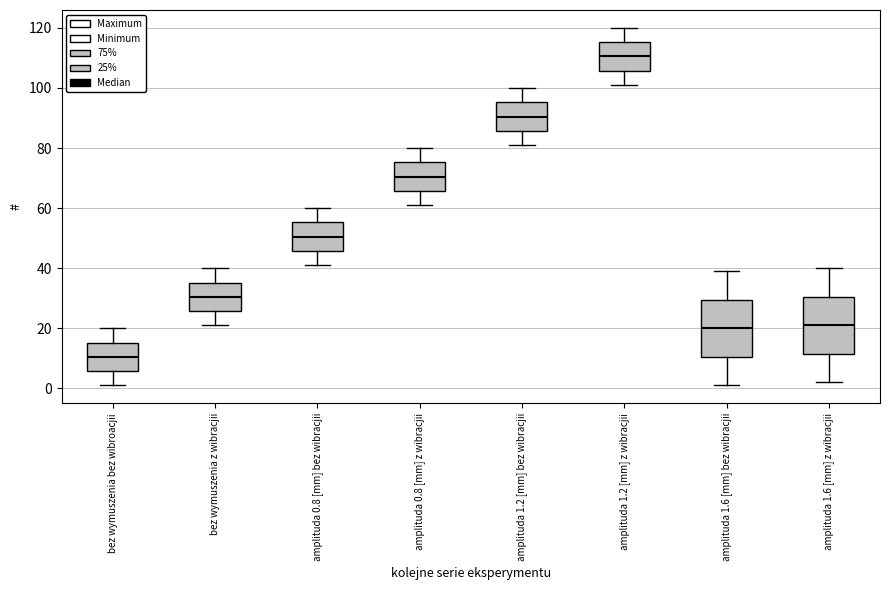

Where does the median line of the box for bez wymuszenia z wibracjii sit on the y-axis? The values are not printed on the chart, so give them approximately, as read against the axis.

30